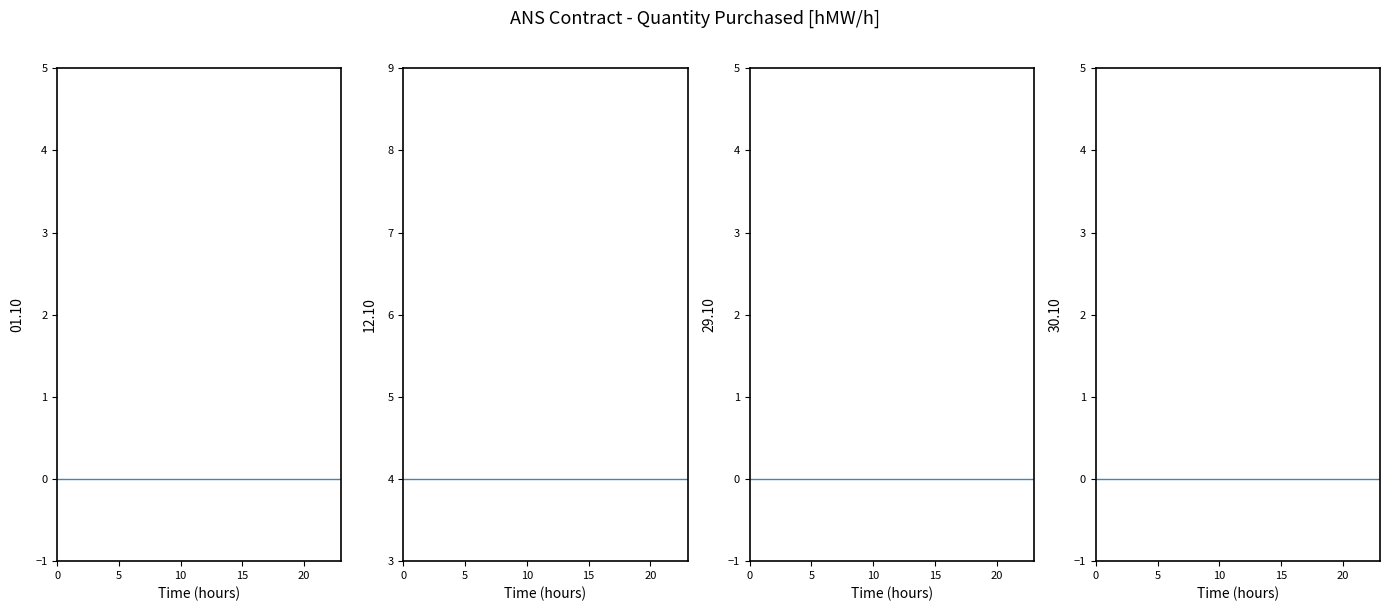

True or false: 31.10 and 02.10 intersect in this chart.

False